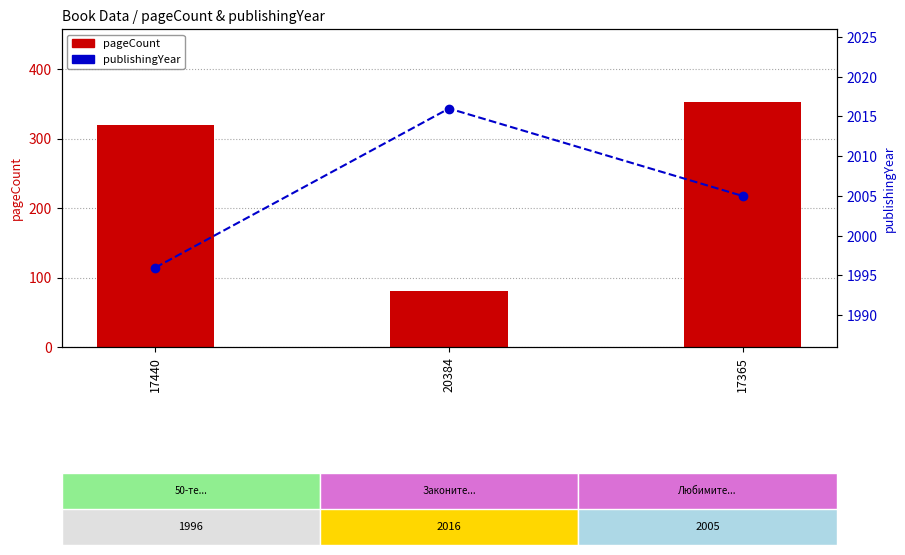

List the series in order of their overall mean, highest first.

publishingYear, pageCount